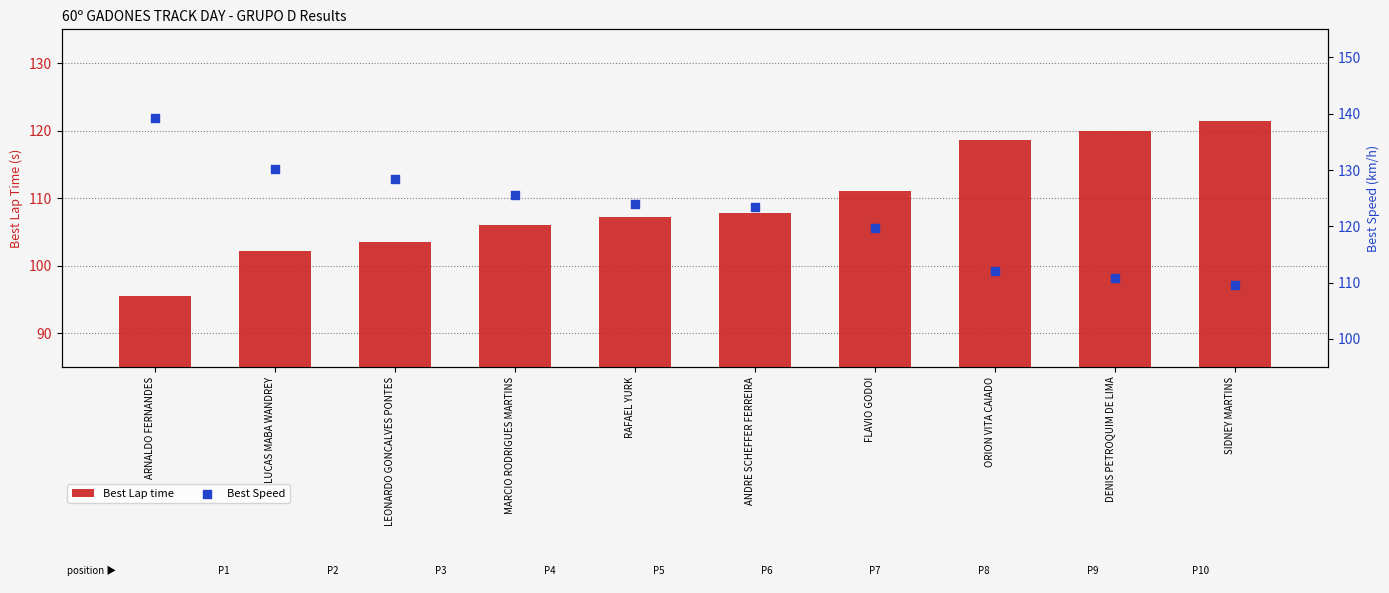

What are all the series names shown in the legend?

Best Lap time, Best Speed